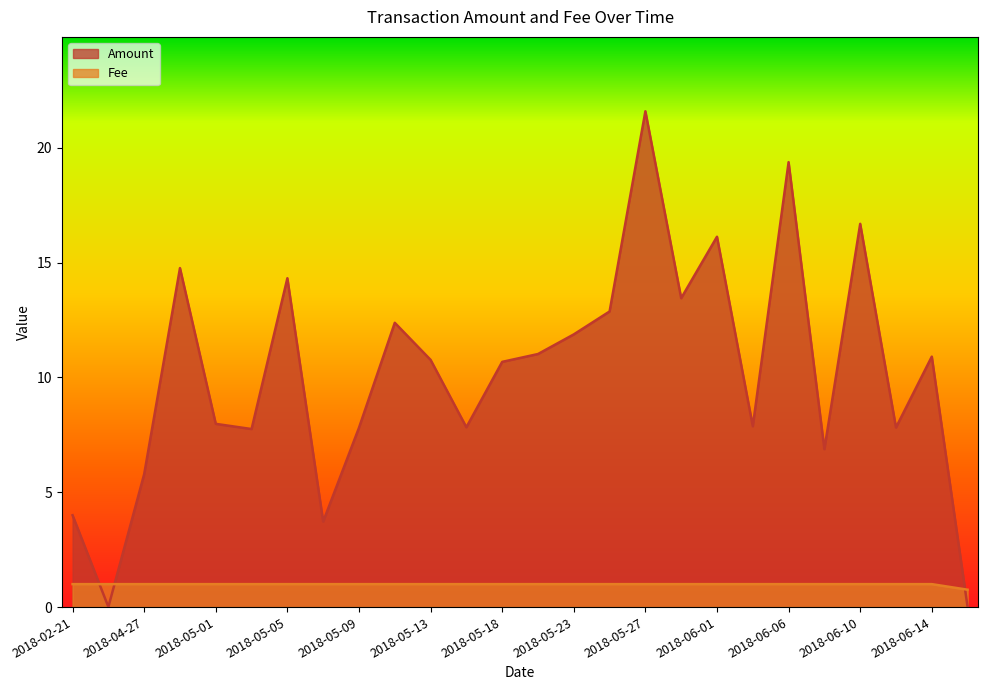

What is the sum of all Amount values?

264.3